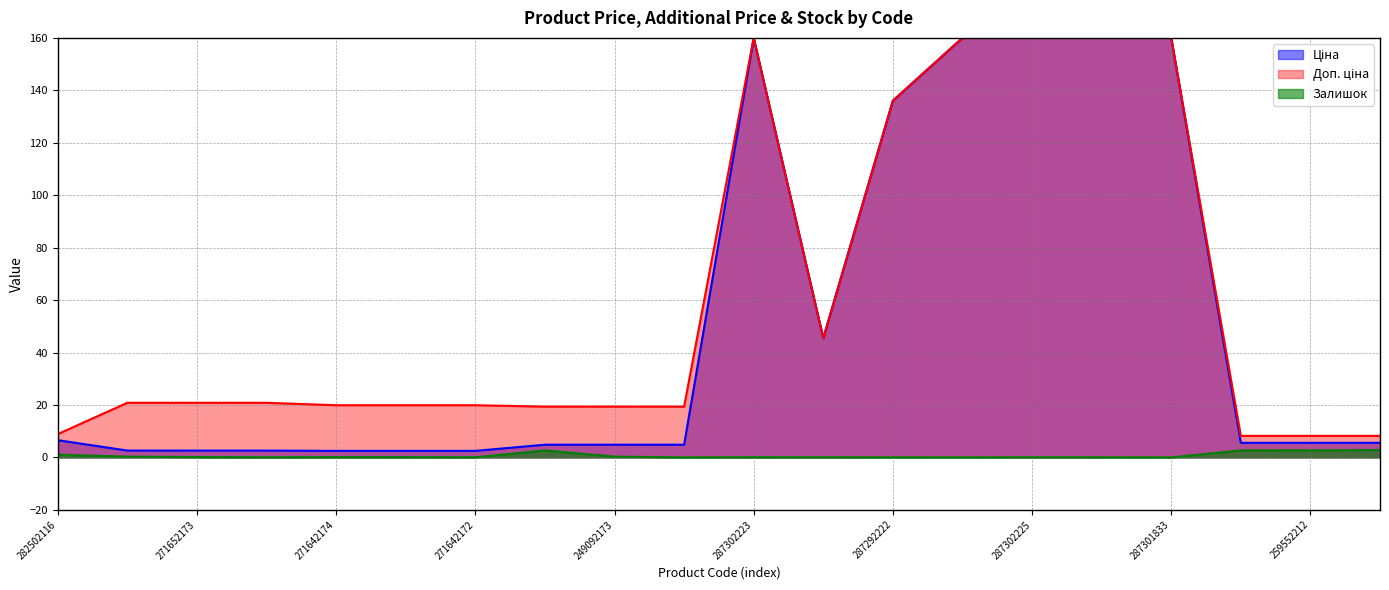

True or false: Ціна and Залишок intersect in this chart.

False